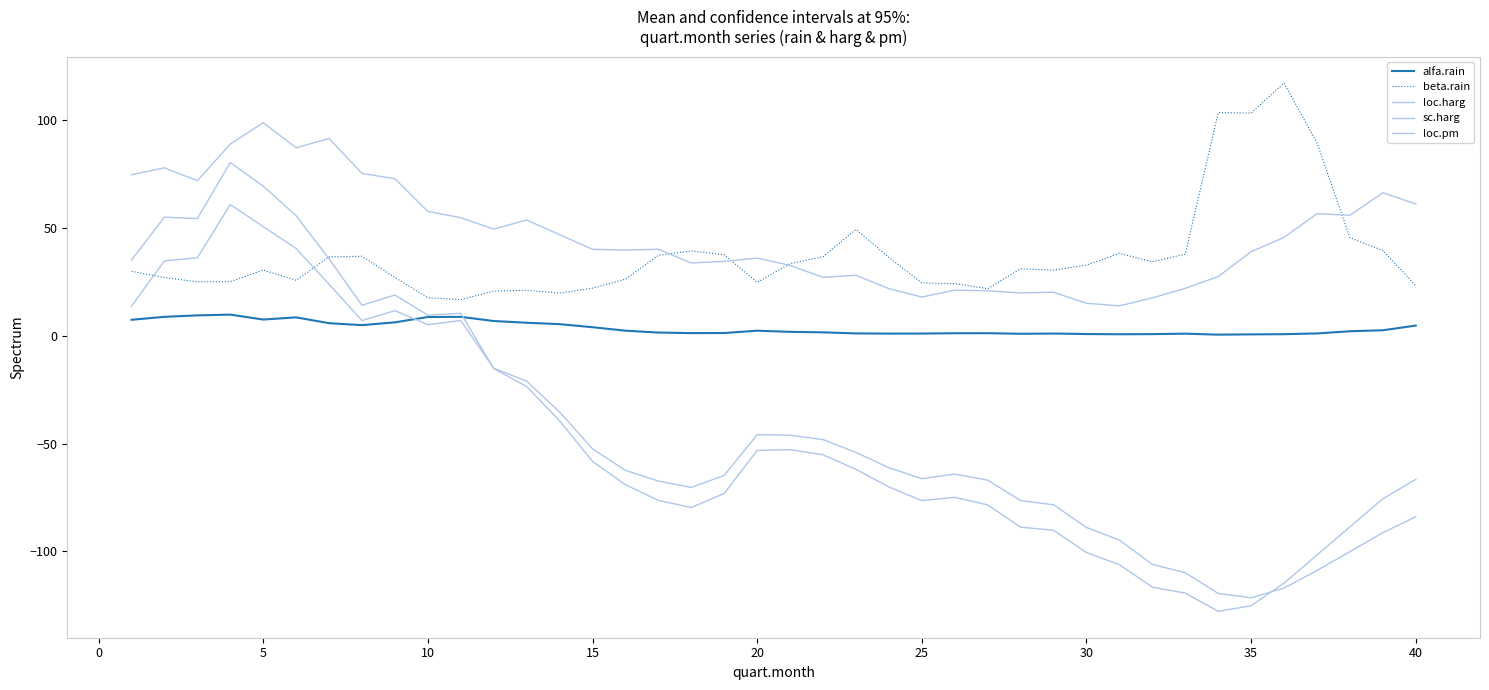

Does the chart have visible grid lines?

No